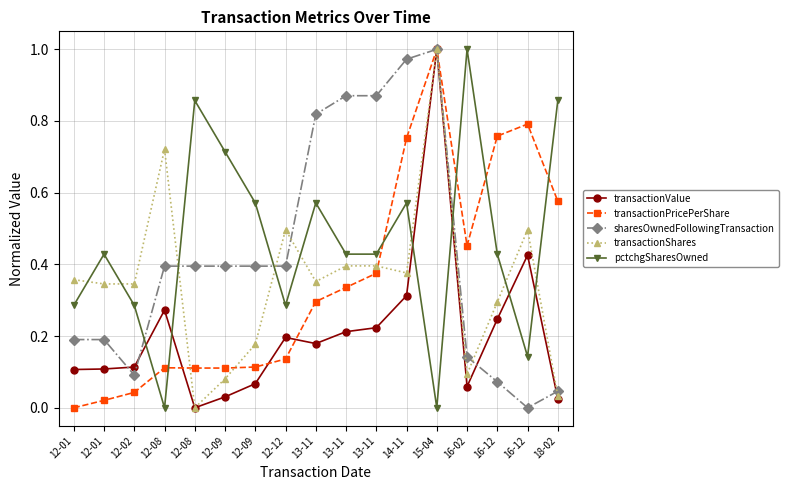

How many positive values does the transactionValue series have?

16